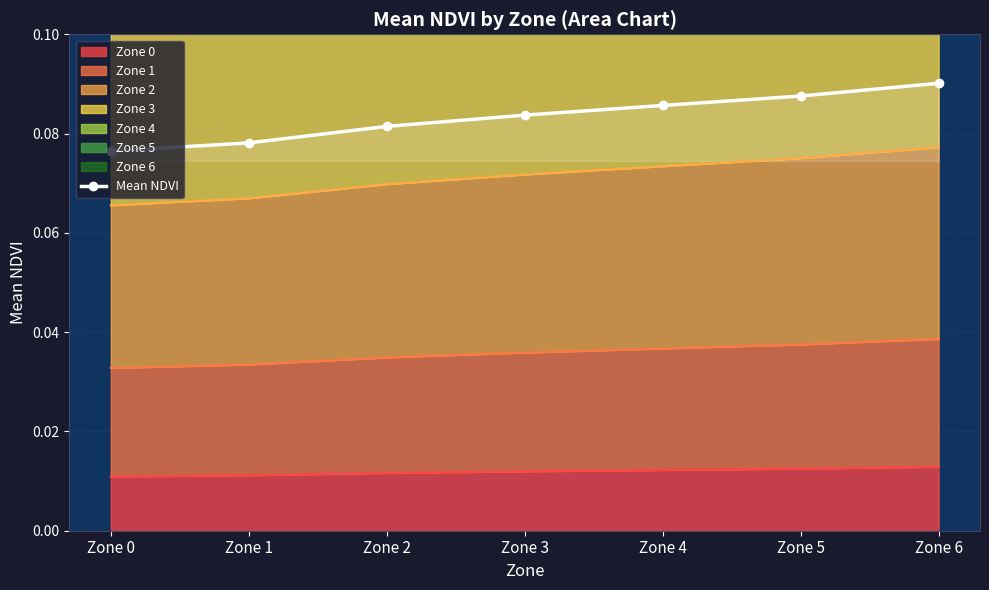

Read the value at Zone 3.

0.1